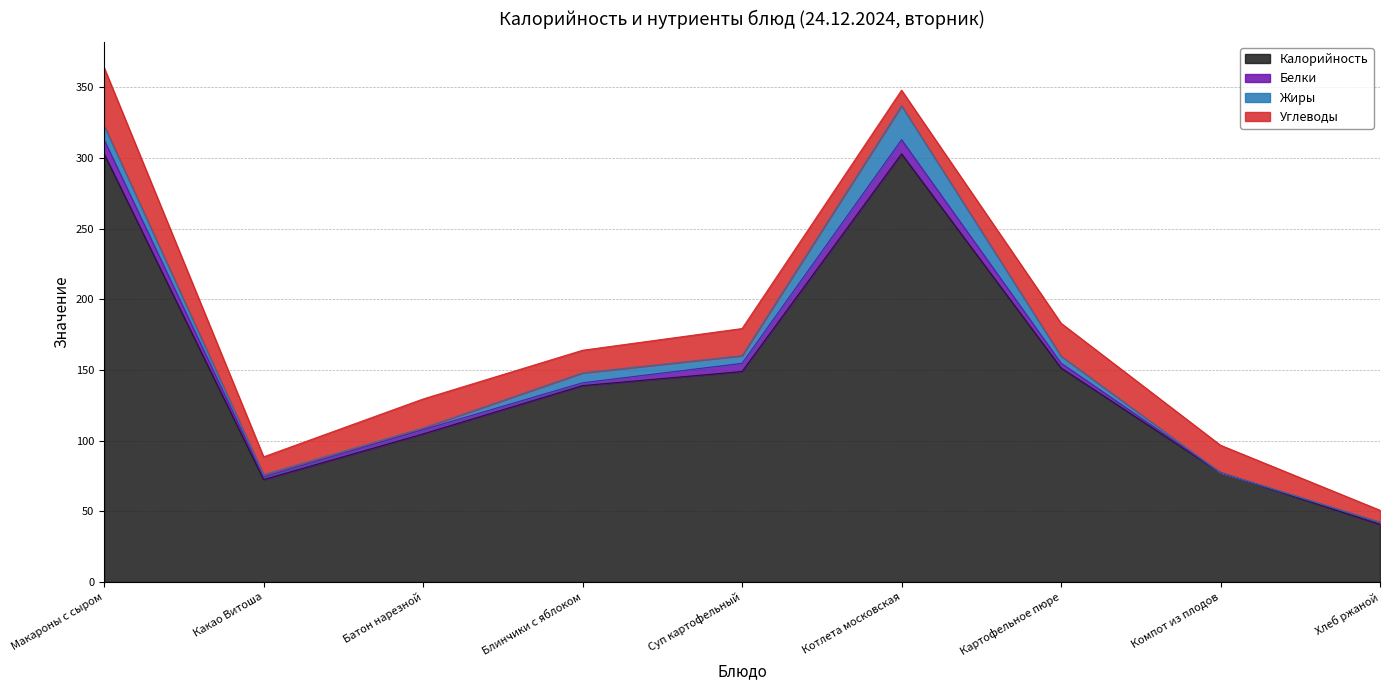

The Калорийность series shows 148.9 at Суп картофельный. True or false?

True